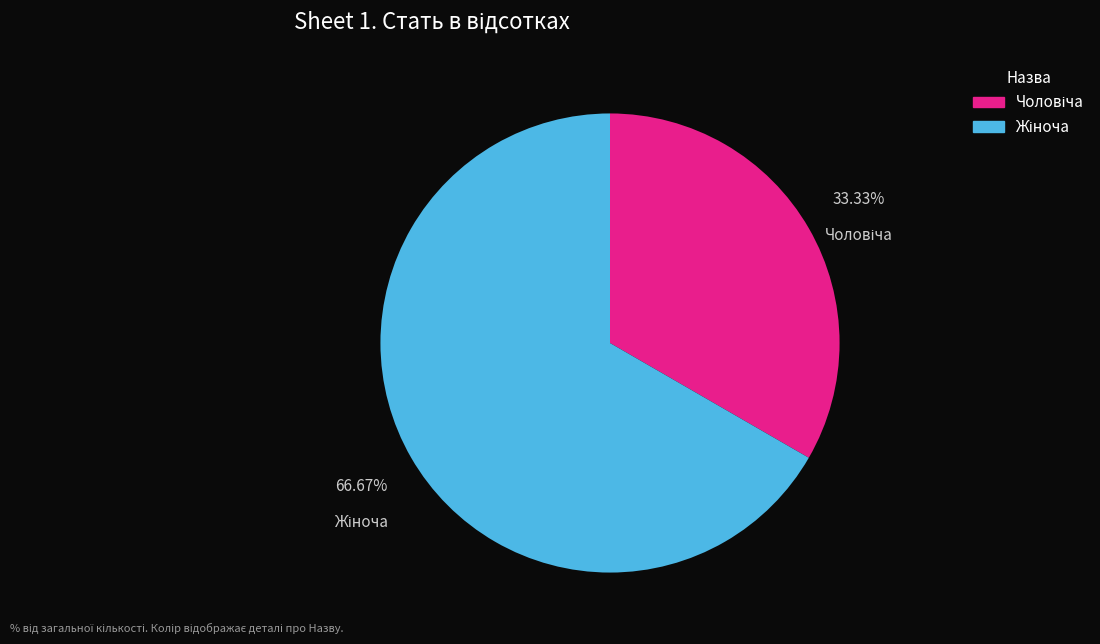

Is there any slice that represents more than half of the pie?

Yes